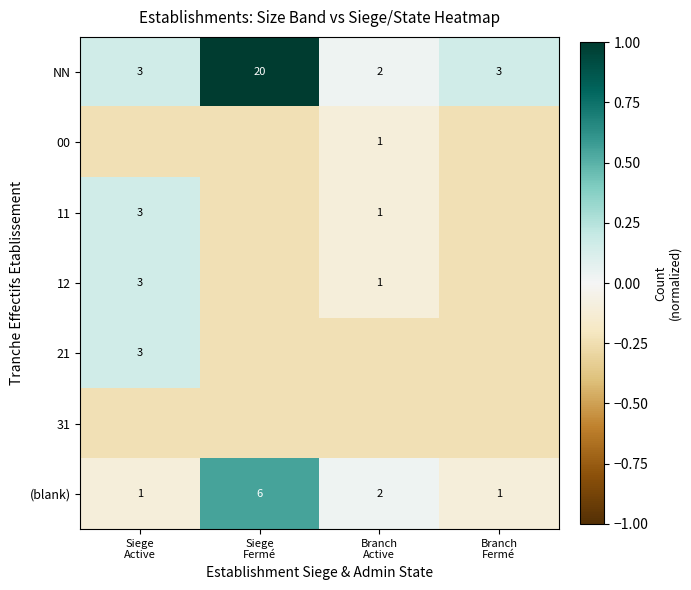

How many data points in 21 are above 0?

1